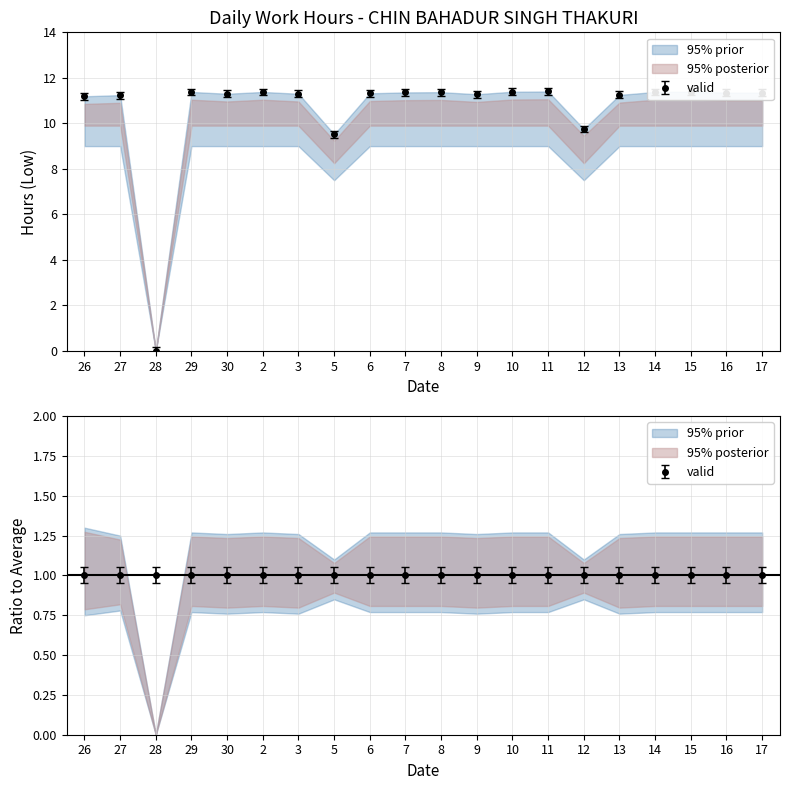

Where does the Low (upper) series first go above 11?

26